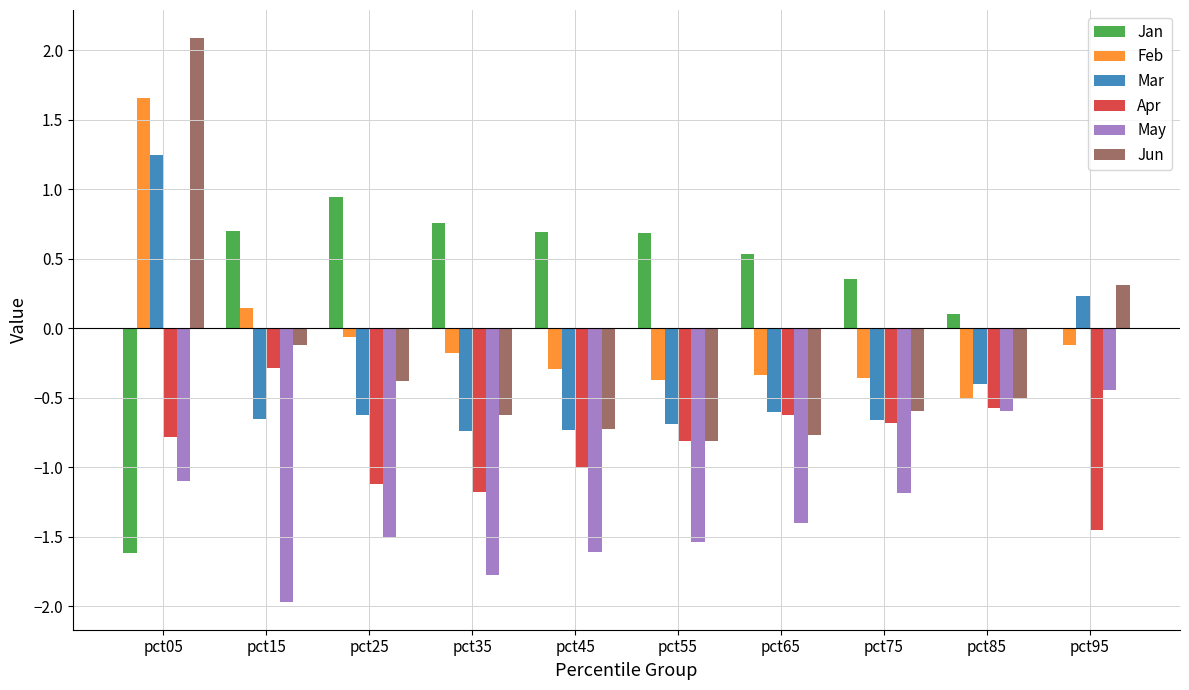

How many groups of bars are there?

10